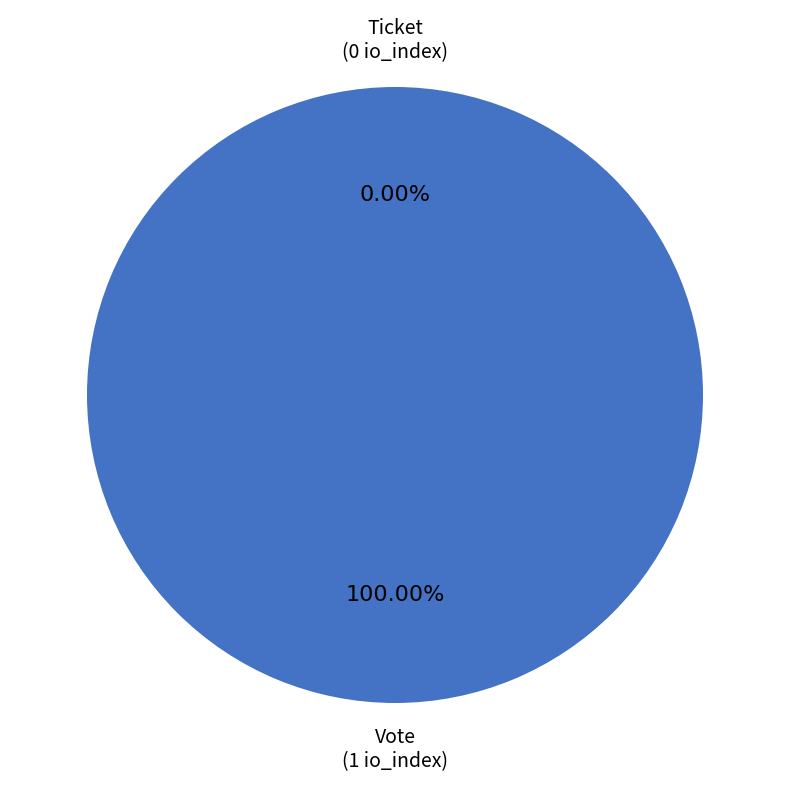

To the nearest percent, what is the combined percentage of Ticket and Vote?

100%